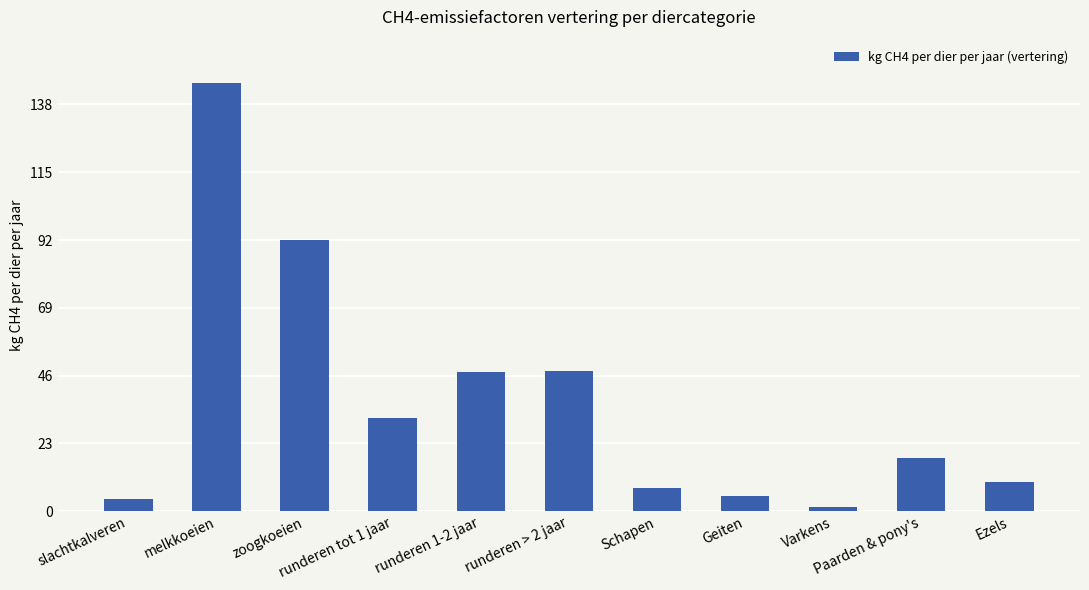

What is the greatest value displayed?

145.2